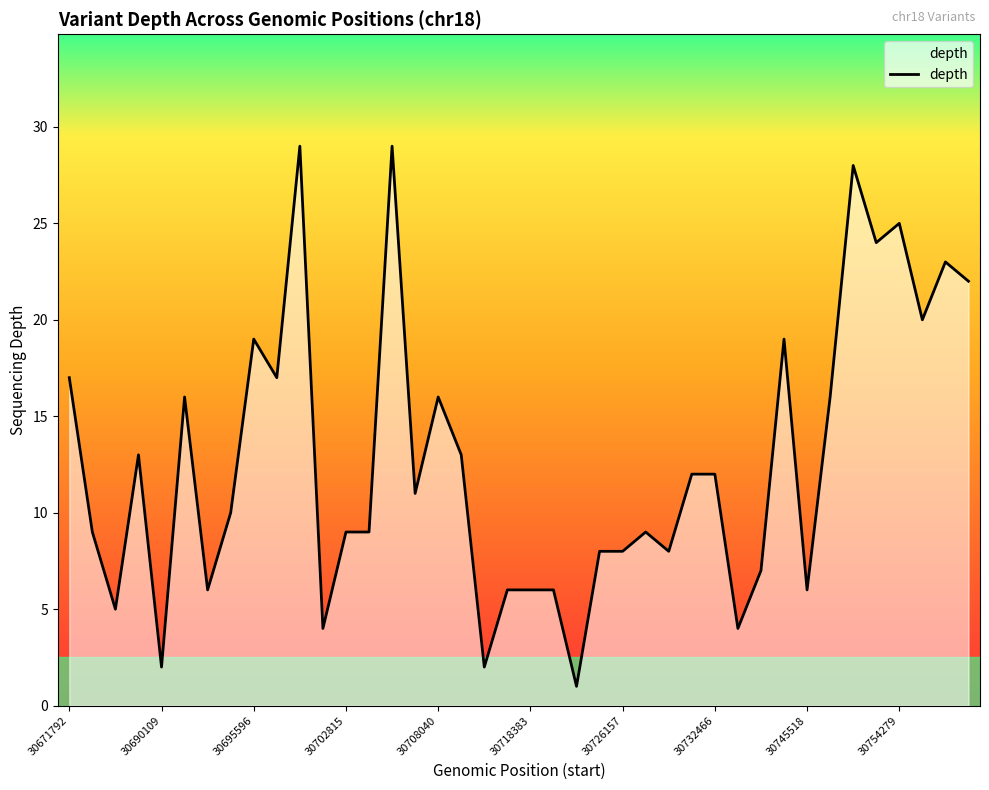

Does the chart have visible grid lines?

No